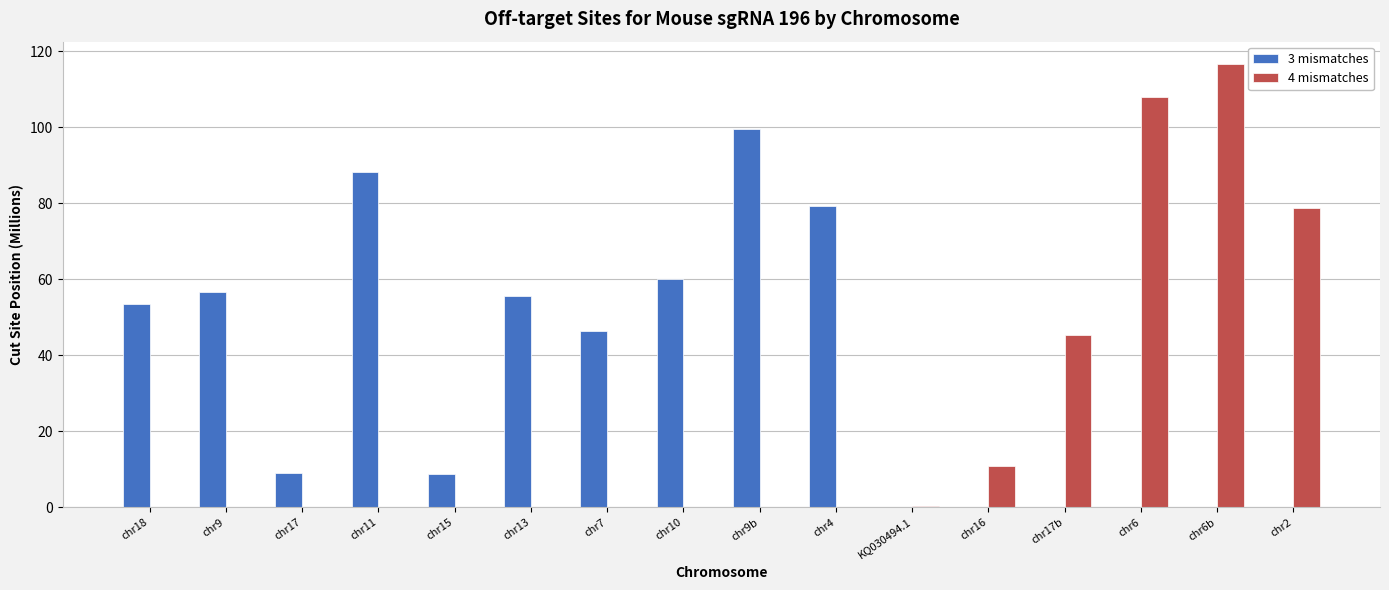

Is the value of 3 mismatches at chr9 greater than the value of 4 mismatches at chr6b?

No